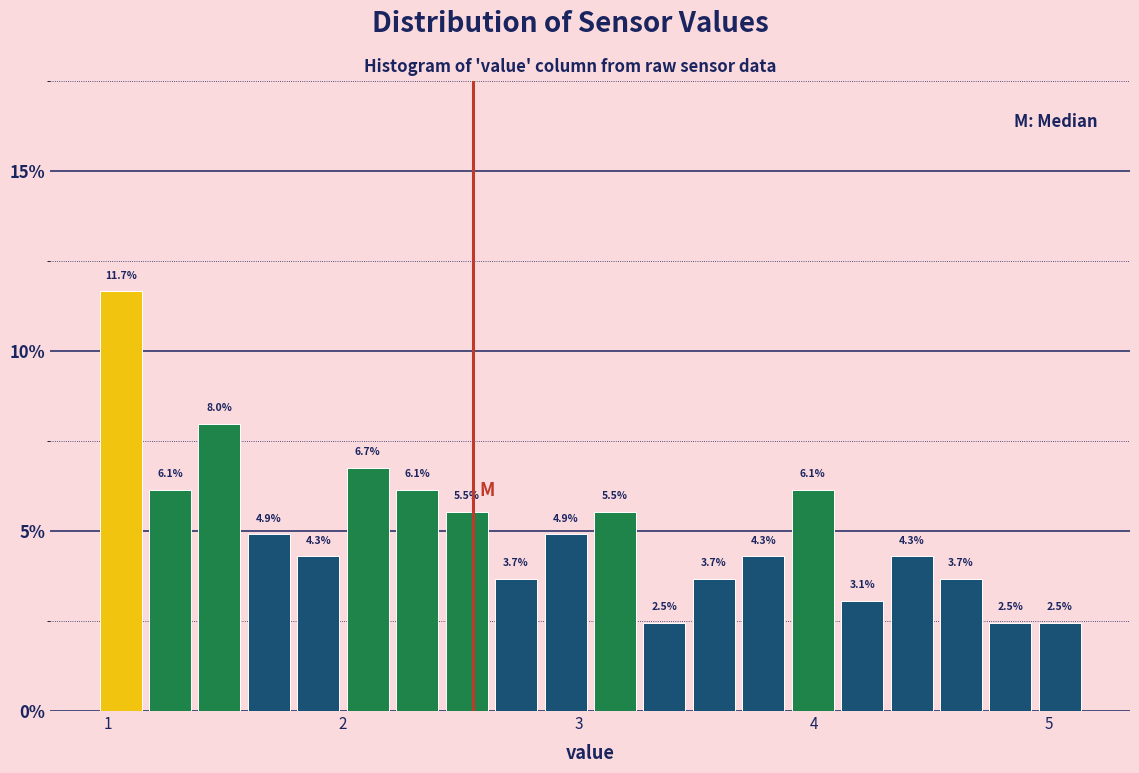

Around what value on the x-axis is the tallest bar? Give the approximate position of its centre, as read against the axis.

1.1